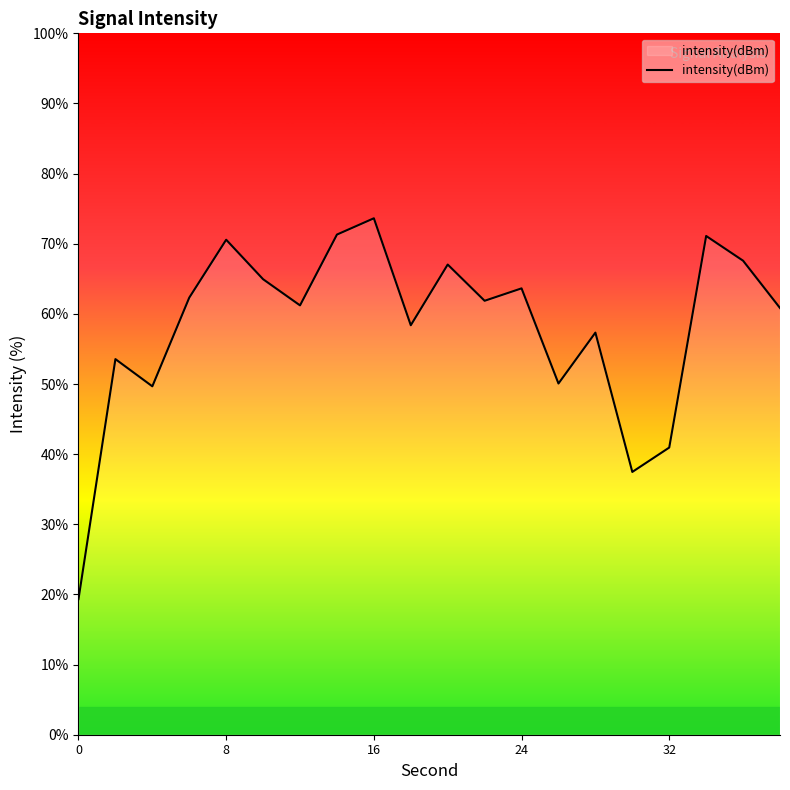

What is the difference between the maximum and minimum values?

54.3